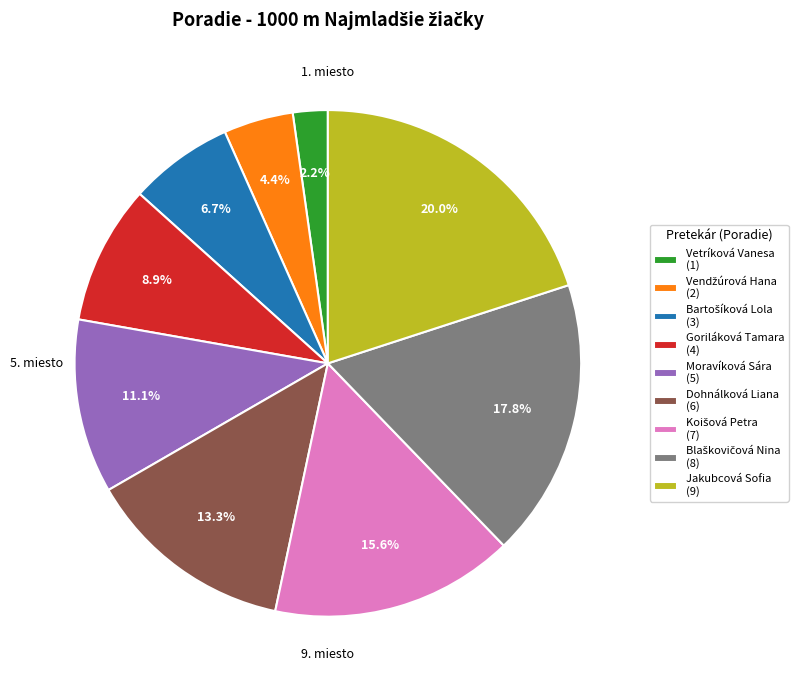

To the nearest percent, what is the difference between the largest and smallest slice percentages?

18%